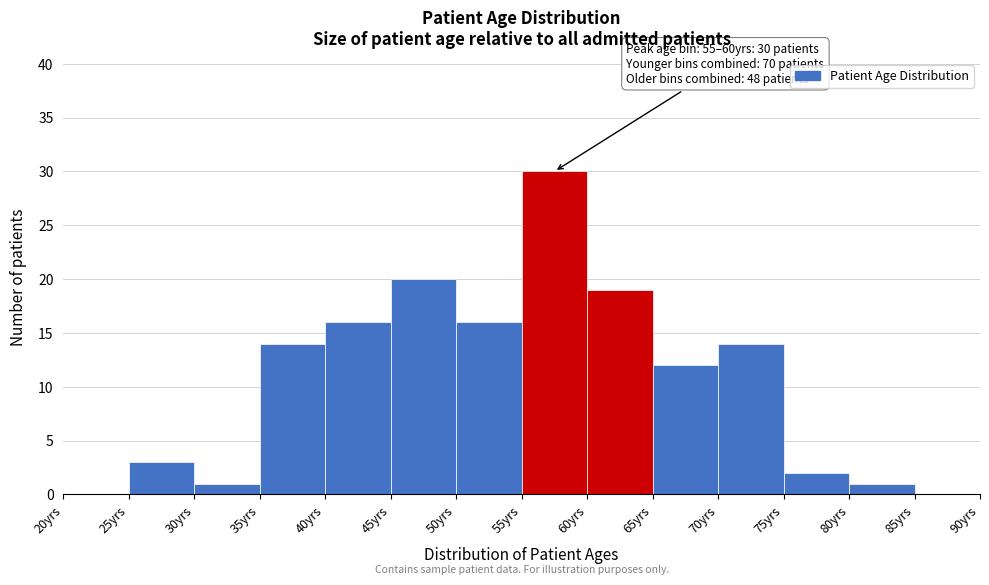

Which range on the x-axis has the tallest bar?

55 to 60